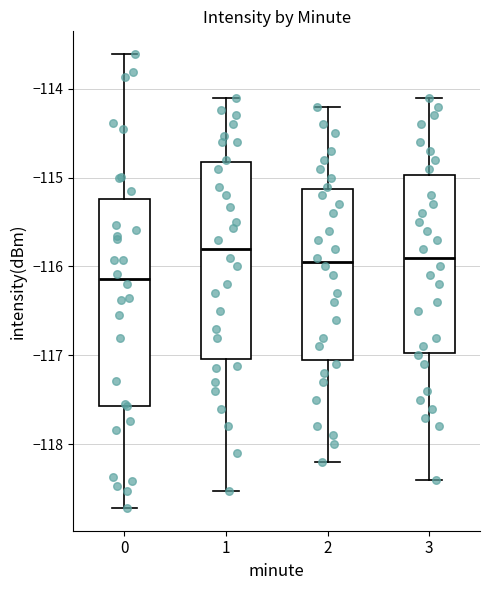

Reading left to right, transcribe this box plot: for each box, give where its median line is, the range the box spans, and where its two whiskers end, as read against the y-axis. The values are not printed on the chart, so give them approximately, as read against the axis.

0: median -116.1, box -117.6 to -115.2, whiskers -118.7 to -113.6
1: median -115.8, box -117.0 to -114.8, whiskers -118.5 to -114.1
2: median -115.9, box -117.0 to -115.1, whiskers -118.2 to -114.2
3: median -115.9, box -117.0 to -115.0, whiskers -118.4 to -114.1